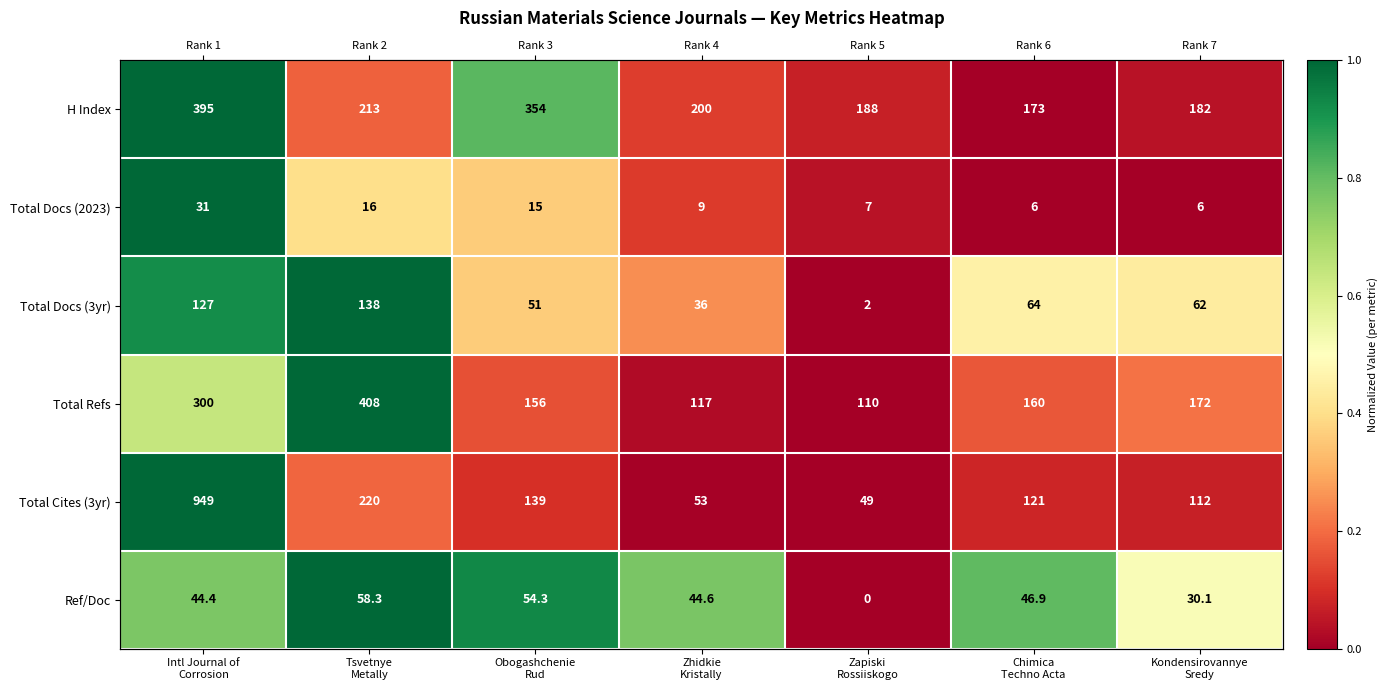

Is it true that Total Docs (2023) equals 0.5 at Obogashchenie Rud?

False